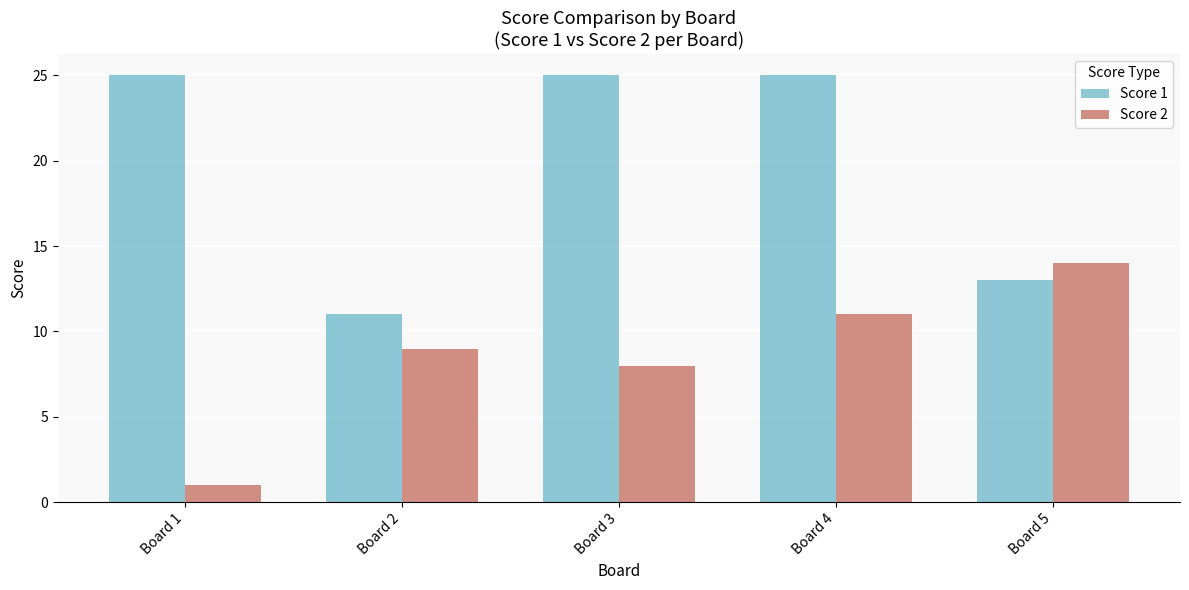

What is the difference between the Score 1 values at Board 2 and Board 1?

14